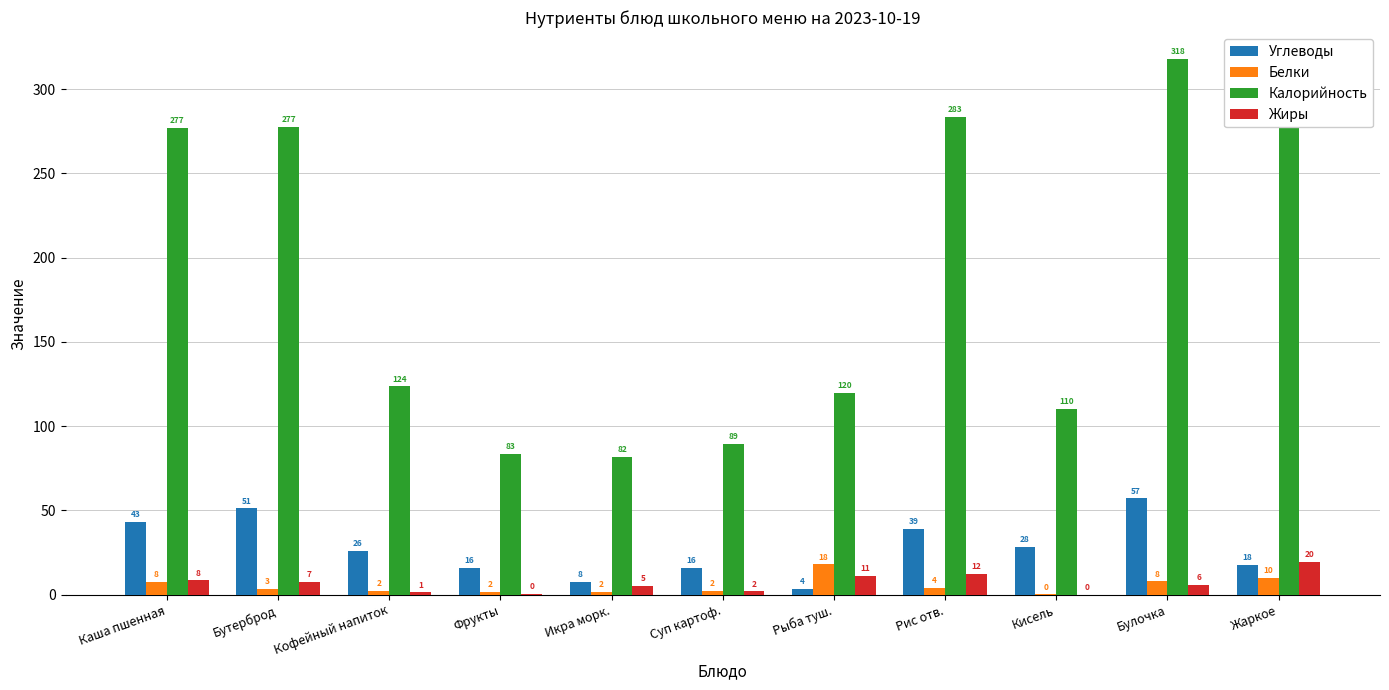

Is the value of Углеводы at Кисель greater than the value of Калорийность at Кисель?

No